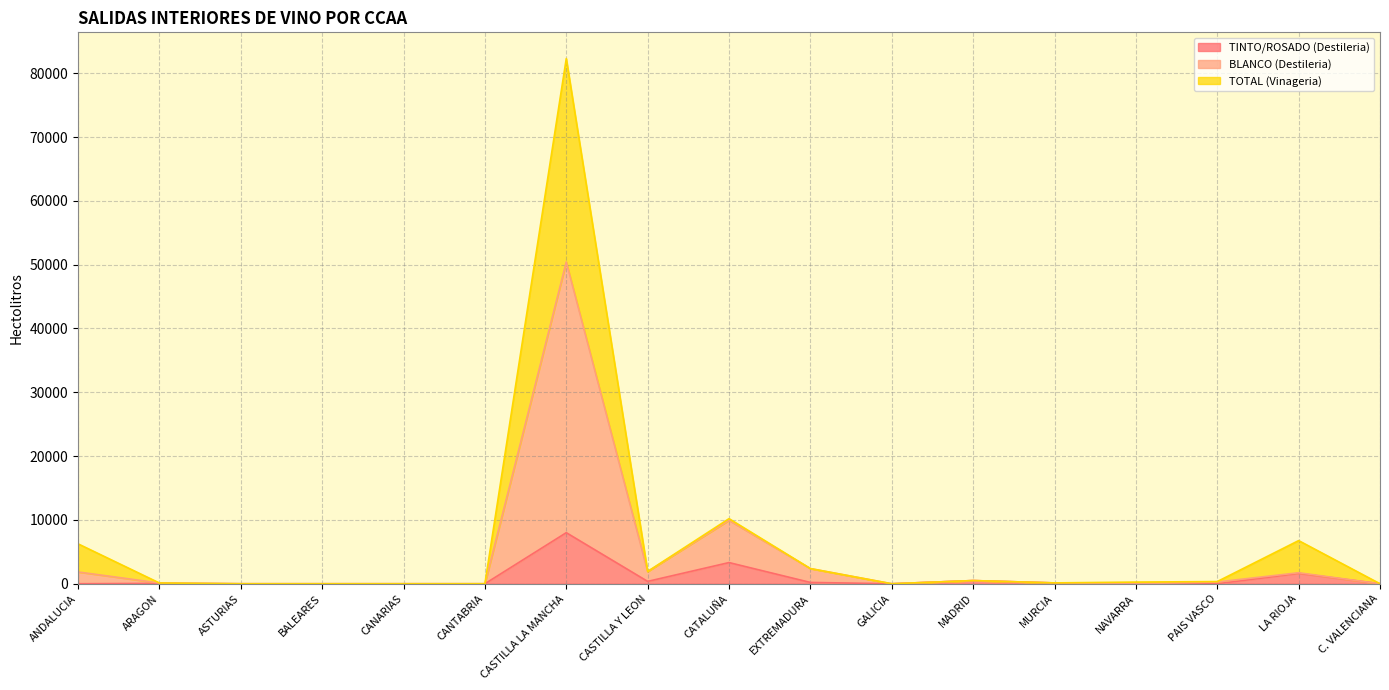

How many values in the BLANCO (Destileria) series exceed 134?

8